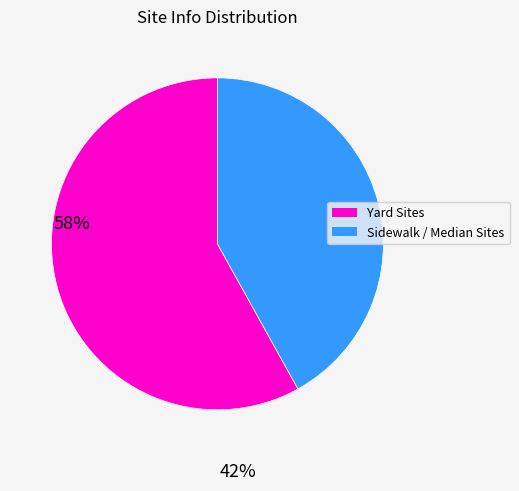

Which has a higher value, Yard Sites or Sidewalk / Median Sites?

Yard Sites